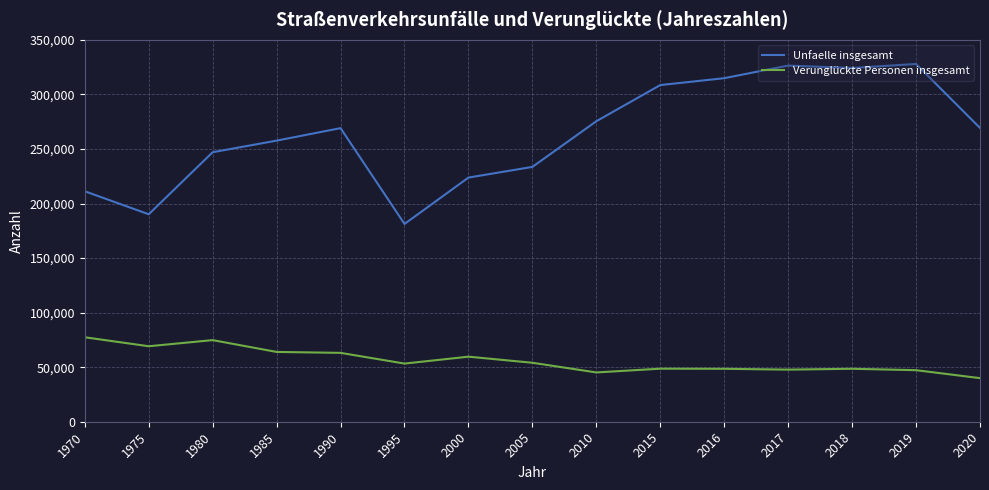

What is the maximum value shown in the chart?

327894